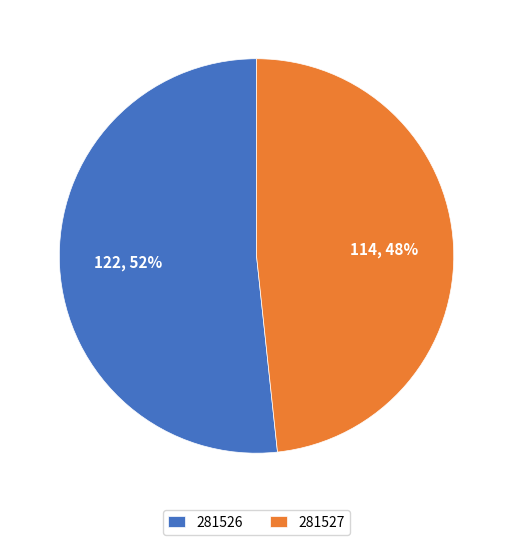

How many slices are in this pie chart?

2